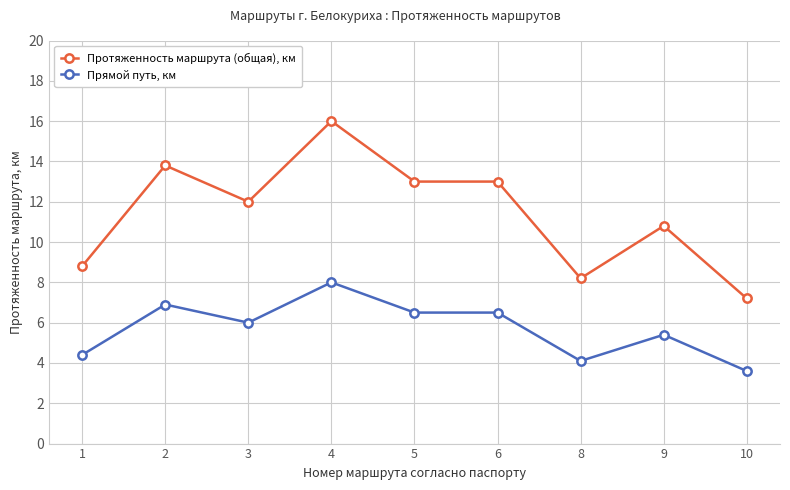

What is the spread (max minus min) of values at 10?

3.6